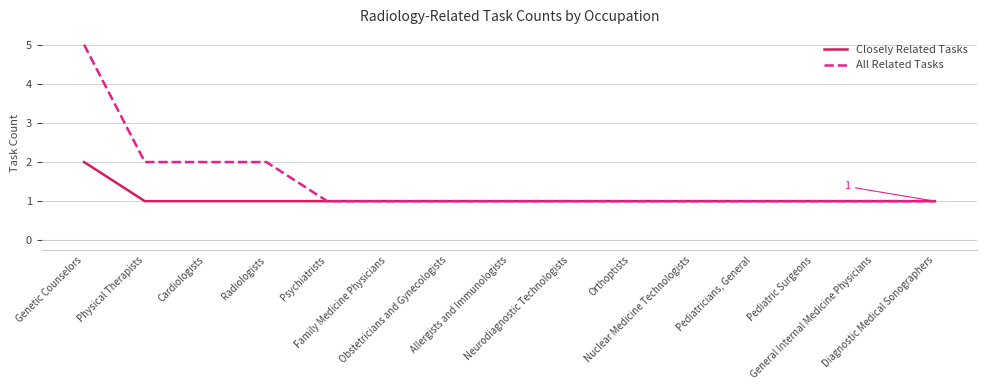

What is the total value across all series at Psychiatrists?

2